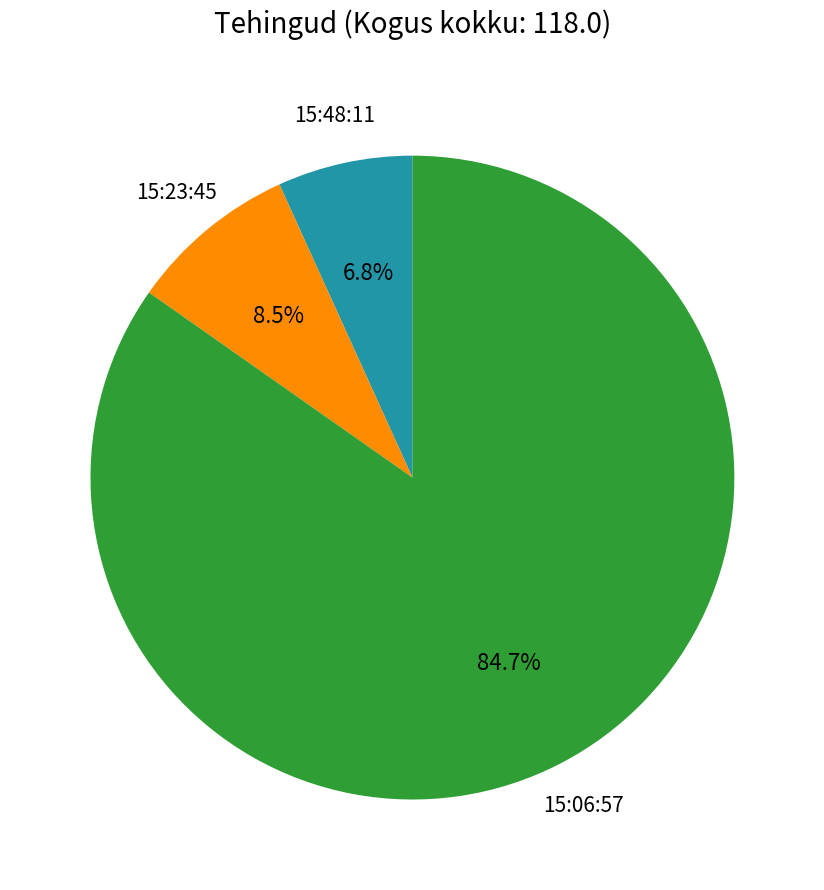

Does any single category account for the majority?

Yes